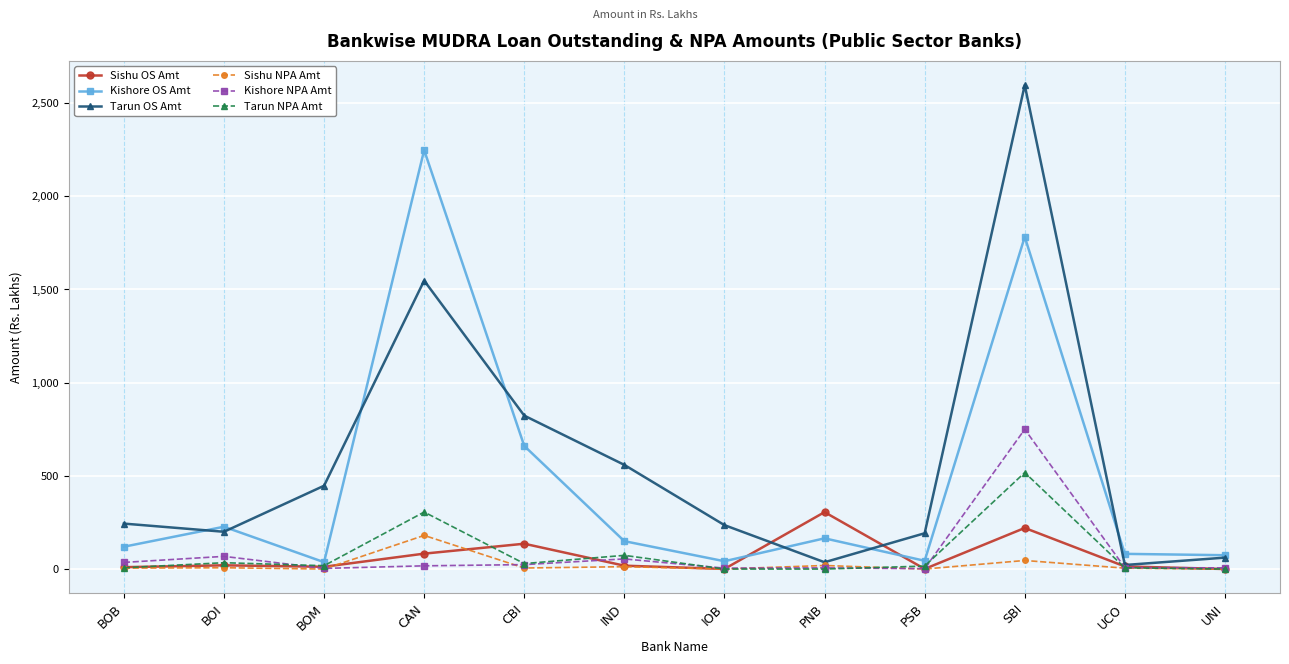

Where is Kishore OS Amt nearest to the value 1142?

CBI